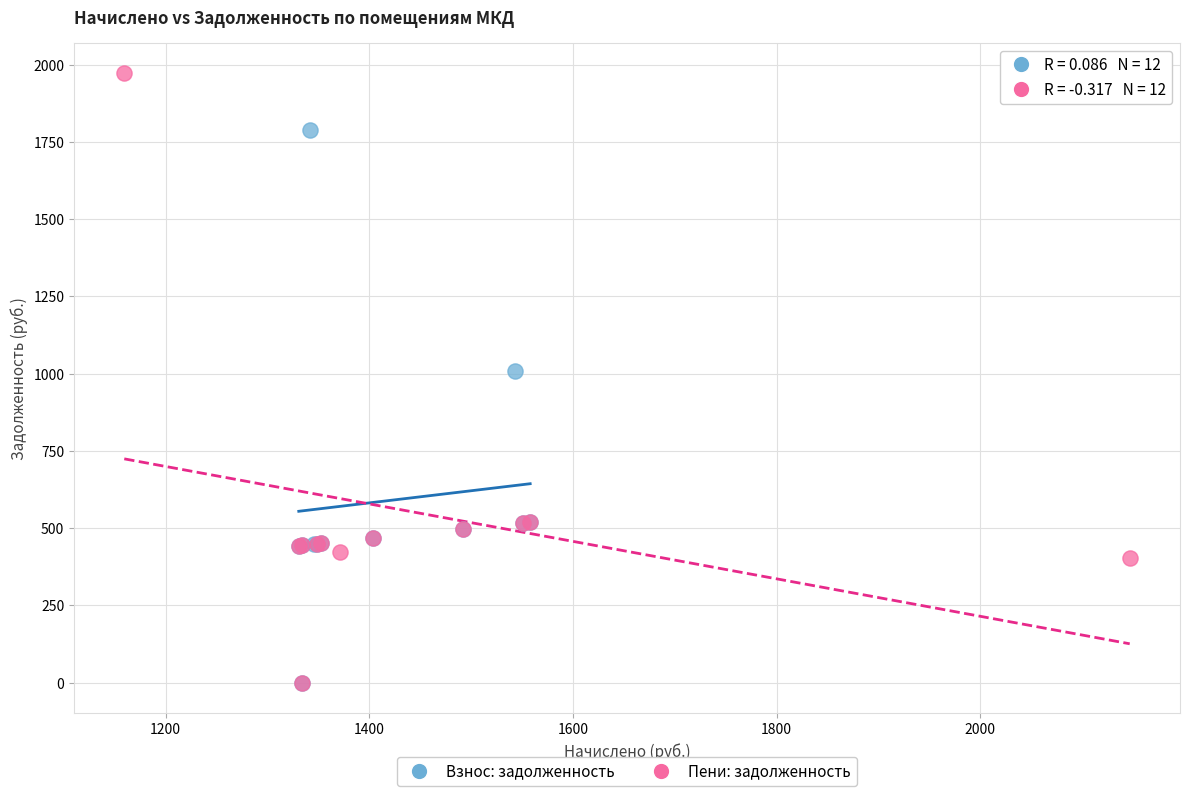

Which series has the widest spread of Y values?

Пени: задолженность